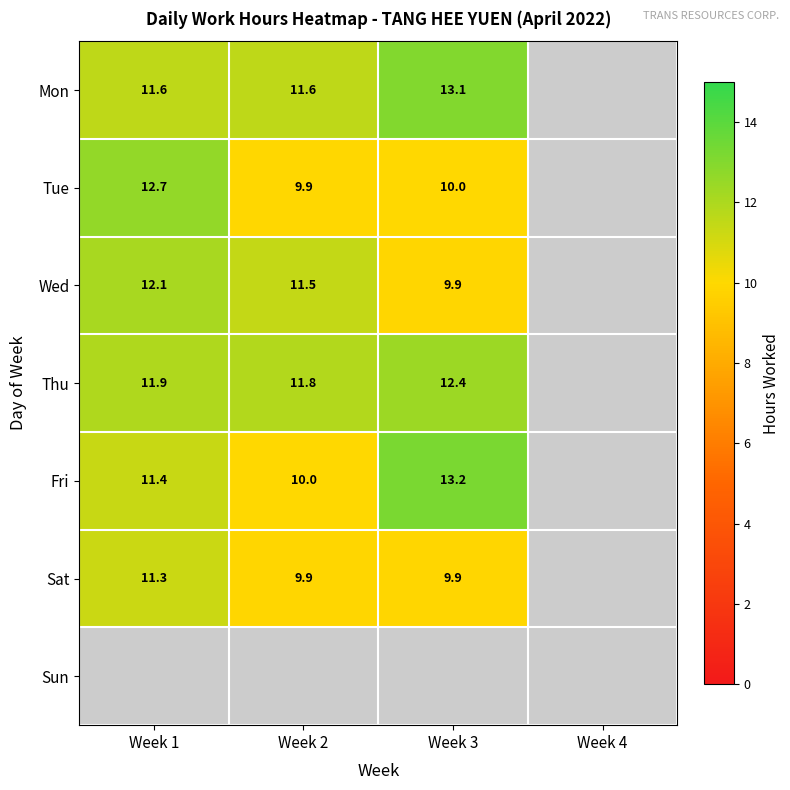

What is the difference between the maximum and minimum values in the Mon series?

1.5